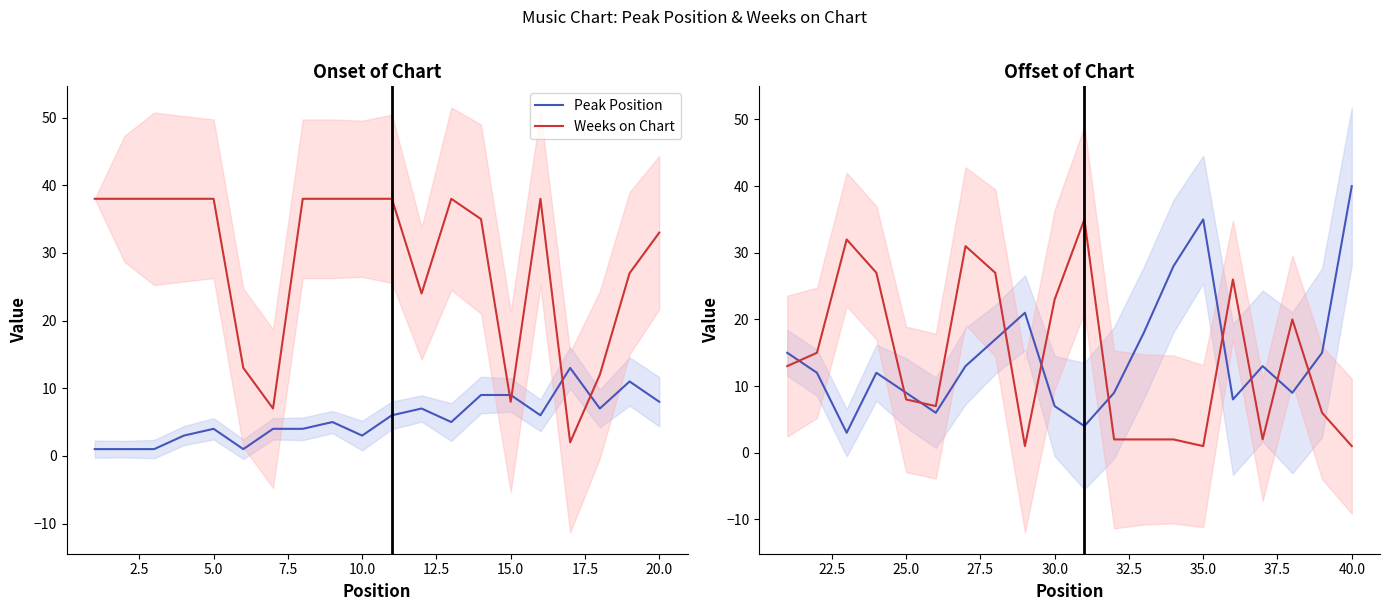

After their last crossing, which series has the higher values: Peak Position or Weeks on Chart?

Peak Position